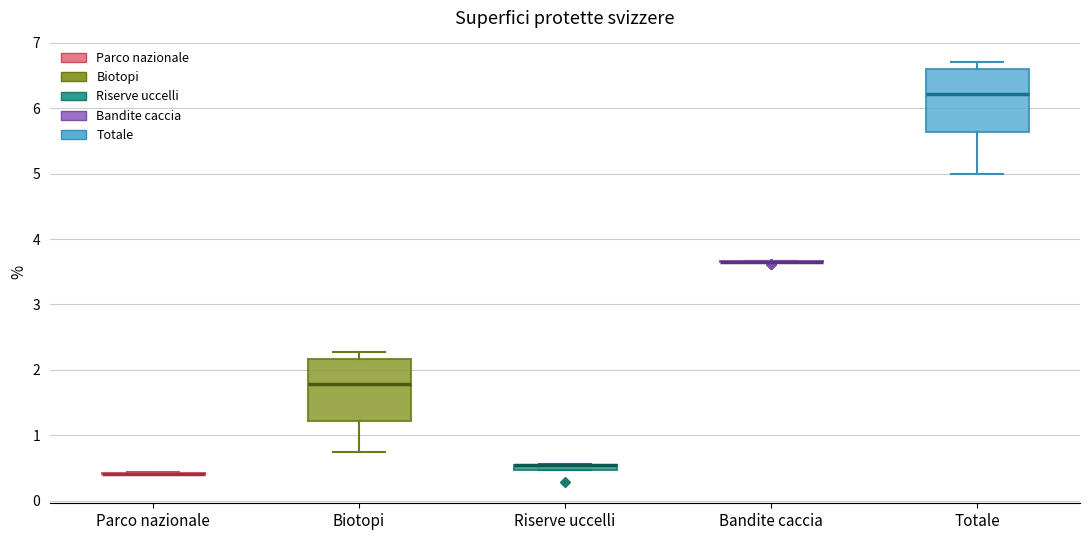

Where is the lower edge of the box for Totale on the y-axis? The values are not printed on the chart, so give them approximately, as read against the axis.

5.6